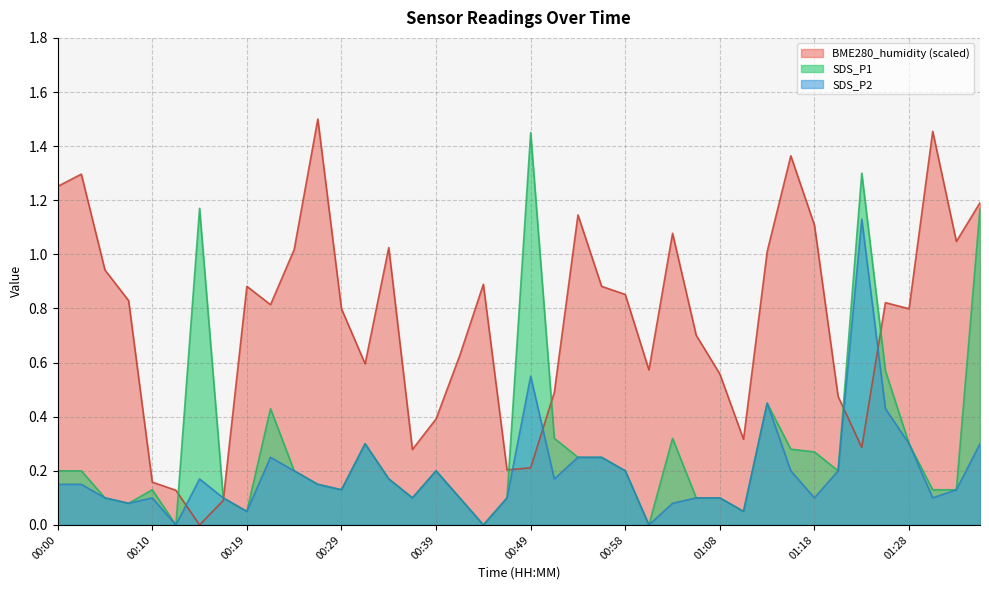

Reading left to right, transcribe all the data shown in this chart.

SDS_P1: 0.2	0.2	0.1	0.1	0.1	0.0	1.2	0.1	0.1	0.4	0.2	0.1	0.1	0.3	0.2	0.1	0.2	0.1	0.0	0.1	1.4	0.3	0.2	0.2	0.2	0.0	0.3	0.1	0.1	0.1	0.5	0.3	0.3	0.2	1.3	0.6	0.3	0.1	0.1	1.2
SDS_P2: 0.1	0.1	0.1	0.1	0.1	0.0	0.2	0.1	0.1	0.2	0.2	0.1	0.1	0.3	0.2	0.1	0.2	0.1	0.0	0.1	0.6	0.2	0.2	0.2	0.2	0.0	0.1	0.1	0.1	0.1	0.5	0.2	0.1	0.2	1.1	0.4	0.3	0.1	0.1	0.3
BME280_humidity: 1.3	1.3	0.9	0.8	0.2	0.1	0.0	0.1	0.9	0.8	1.0	1.5	0.8	0.6	1.0	0.3	0.4	0.6	0.9	0.2	0.2	0.5	1.1	0.9	0.9	0.6	1.1	0.7	0.6	0.3	1.0	1.4	1.1	0.5	0.3	0.8	0.8	1.5	1.0	1.2